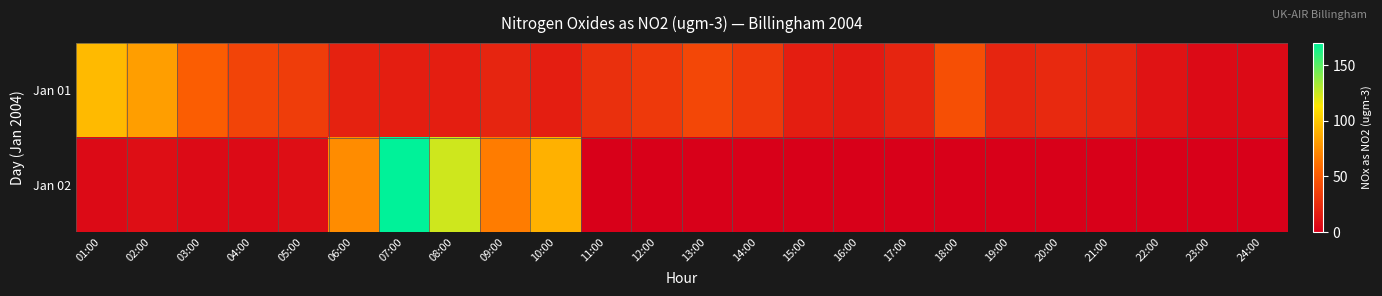

At which category does the chart reach its minimum across all series?

11:00